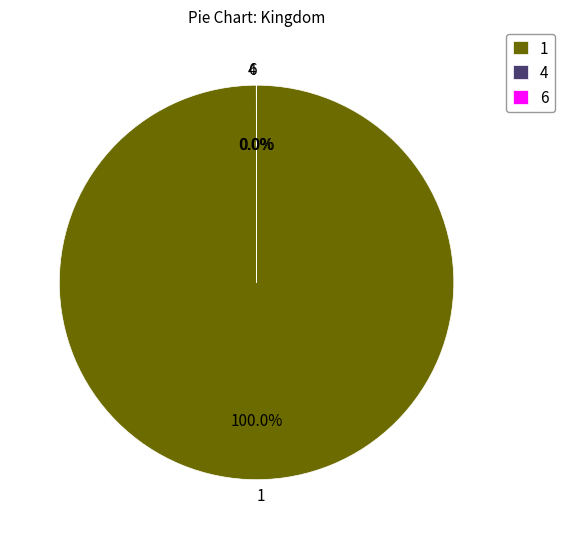

Is there any slice that represents more than half of the pie?

Yes